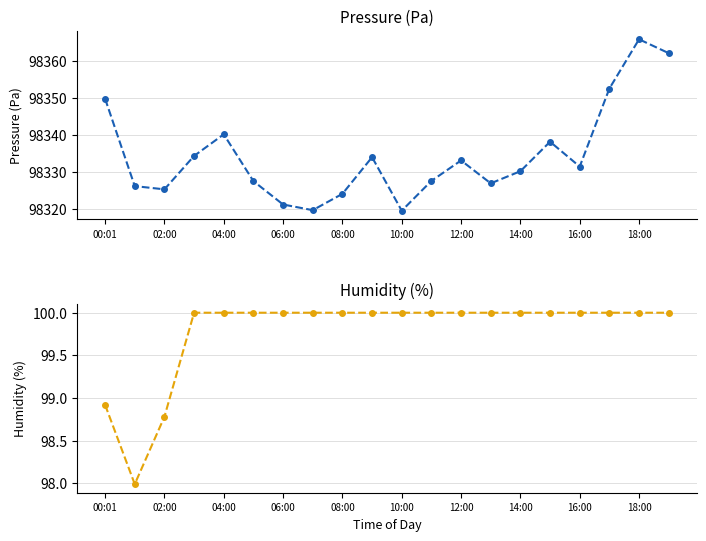

What is the maximum value for humidity?

100.0